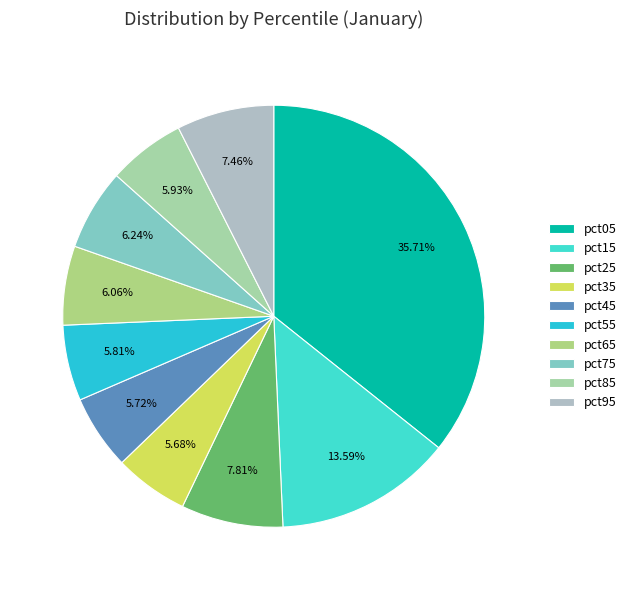

To the nearest percent, what is the difference between the pct45 and pct75 slice percentages?

1%